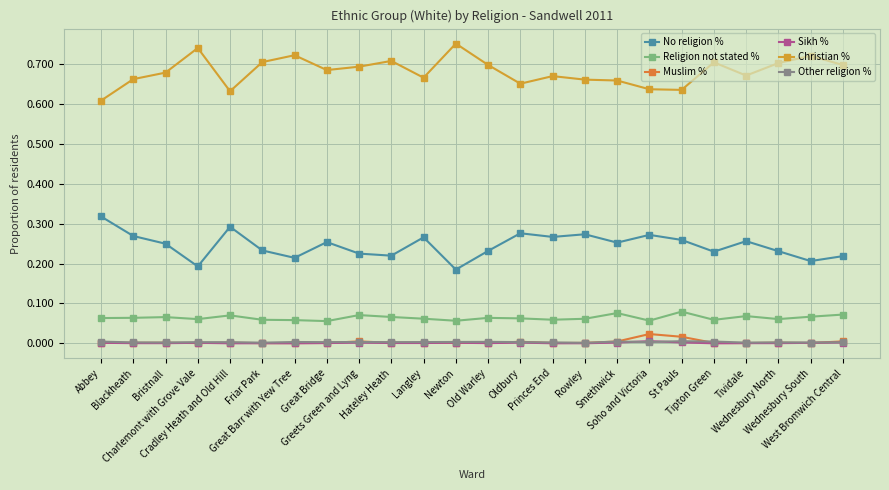

The value of Other religion % at Smethwick is 0.0. True or false?

True